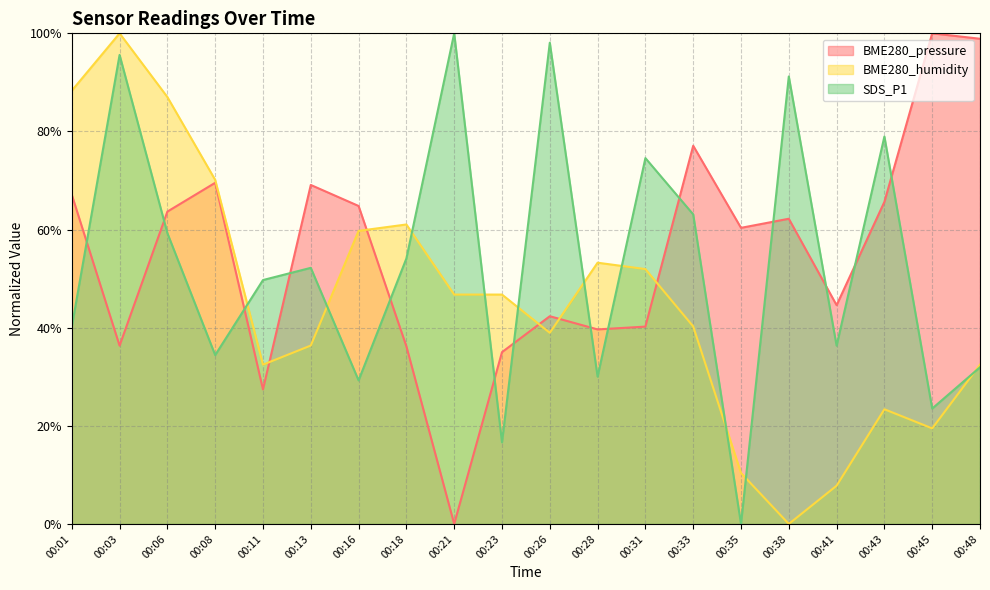

In BME280_humidity, how many points are higher than both neighbors (excluding endpoints)?

4